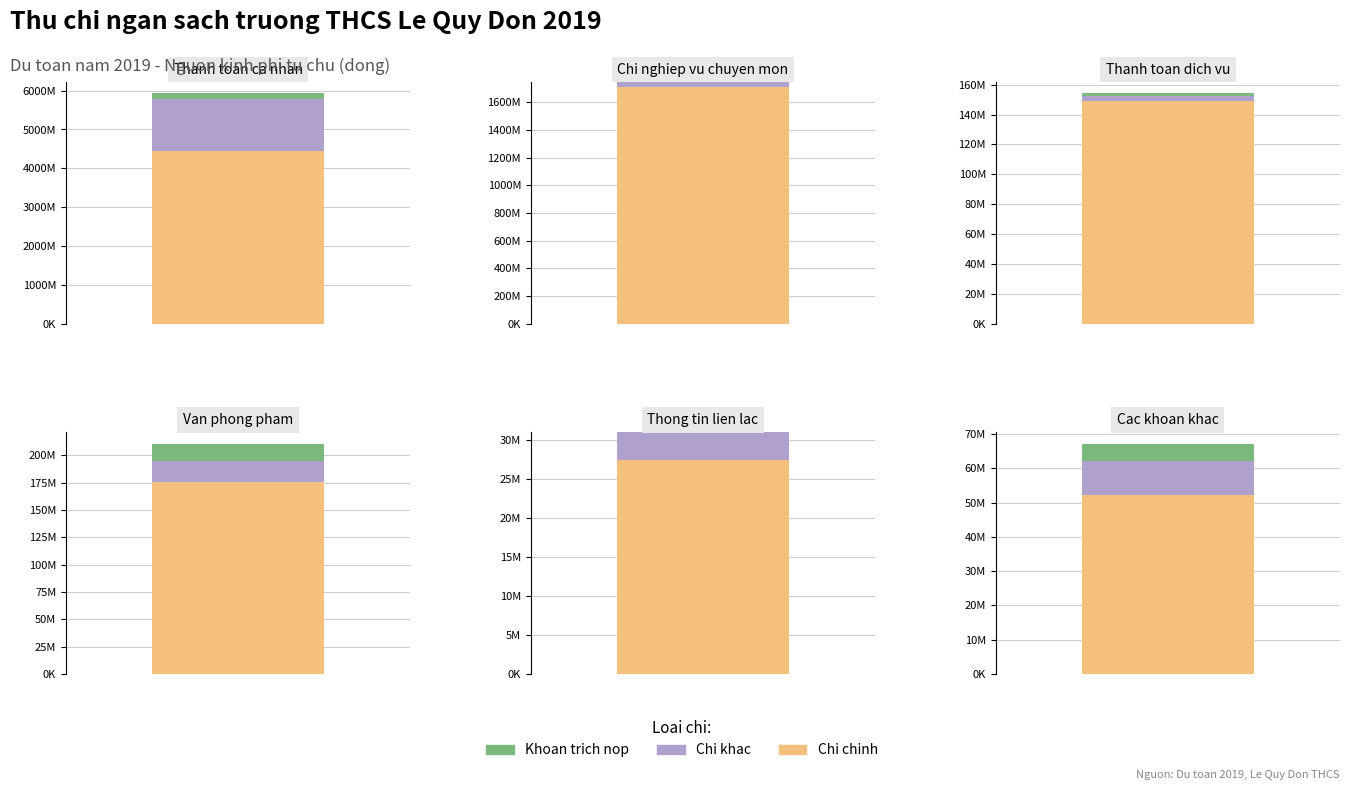

Rank the categories by No value from highest to lowest.

0, 1, 2, 3, 5, 4